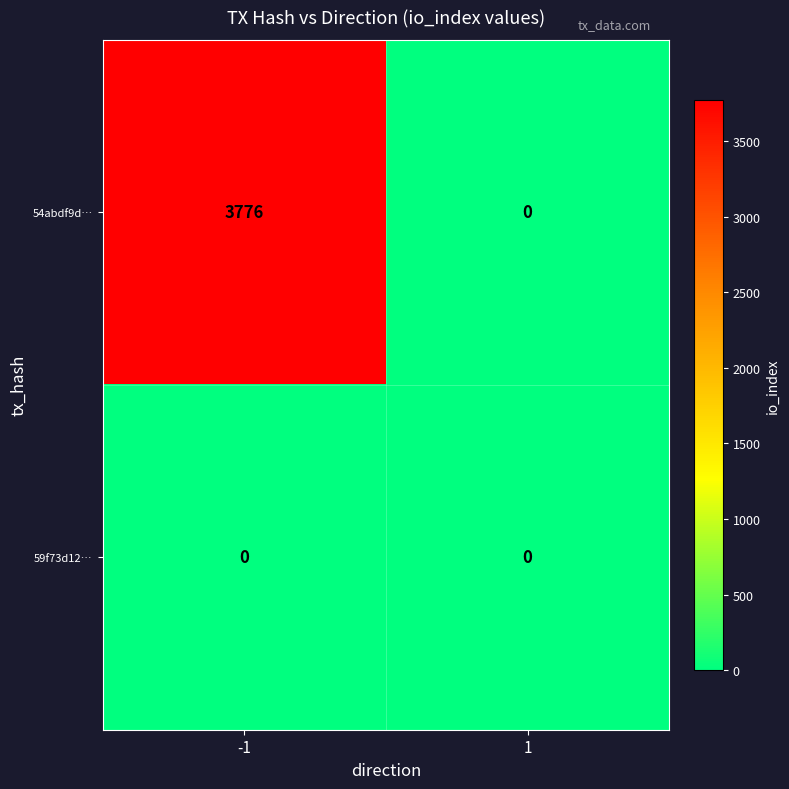

Reading right to left, transcribe all the data shown in this chart.

54abdf9d…: 1=0	-1=3776
59f73d12…: 1=0	-1=0